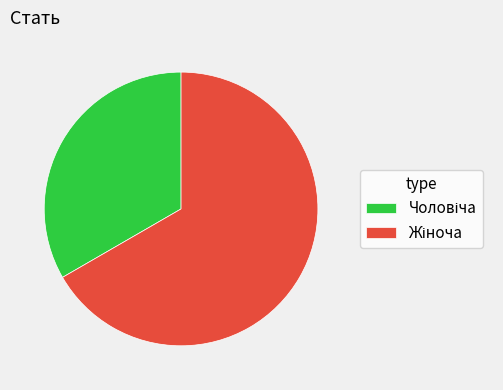

Is there a majority slice in this chart?

Yes